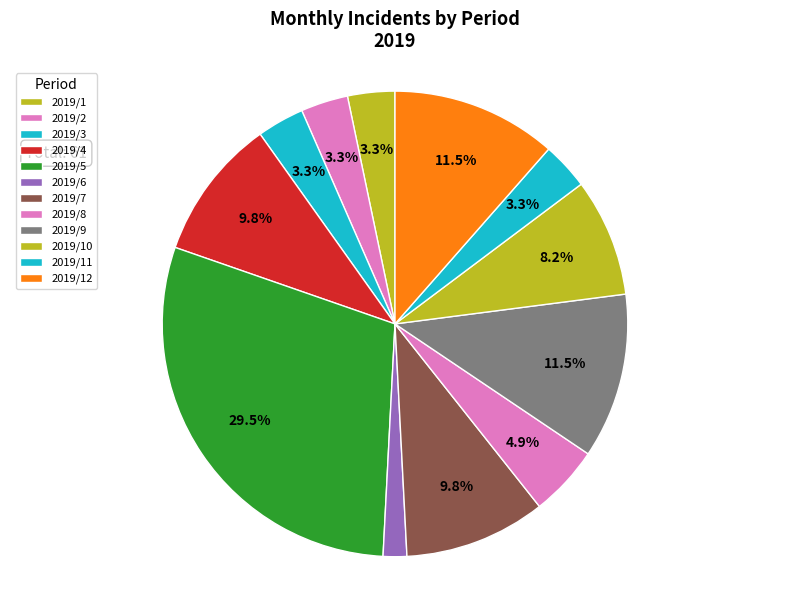

To the nearest percent, what is the combined percentage of 2019/3 and 2019/4?

13%